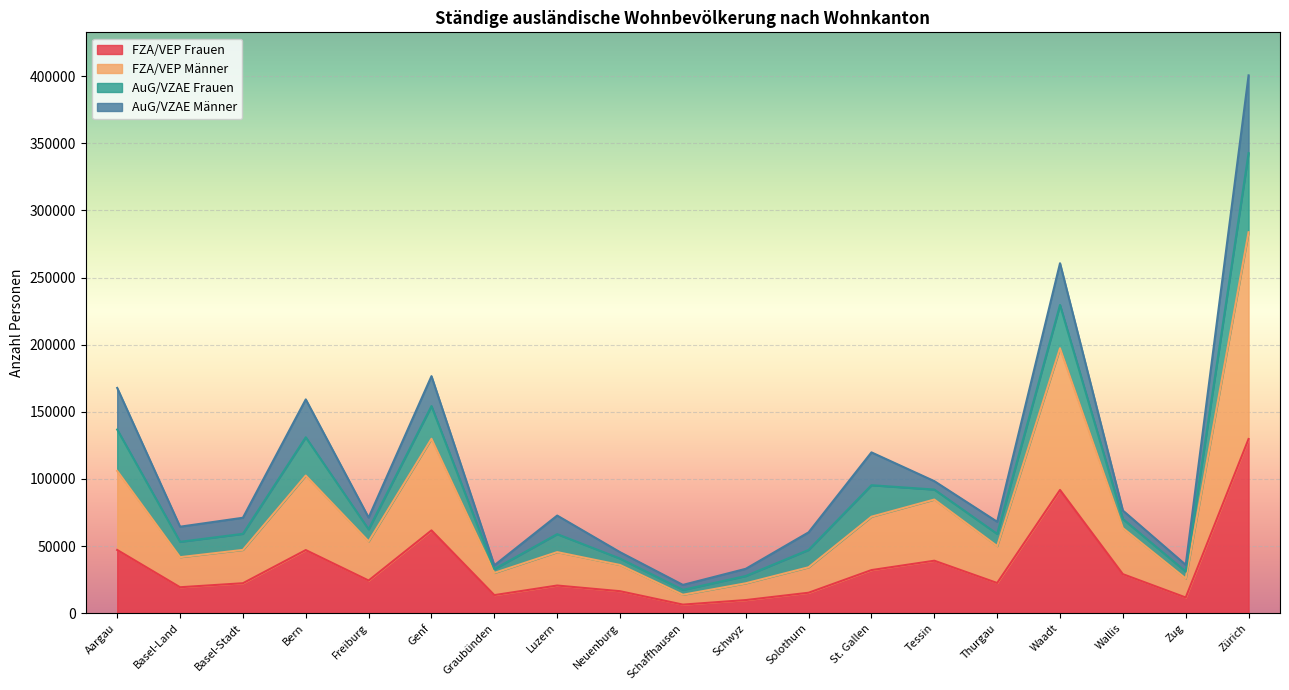

What is the highest value of the FZA/VEP Frauen series?

129760